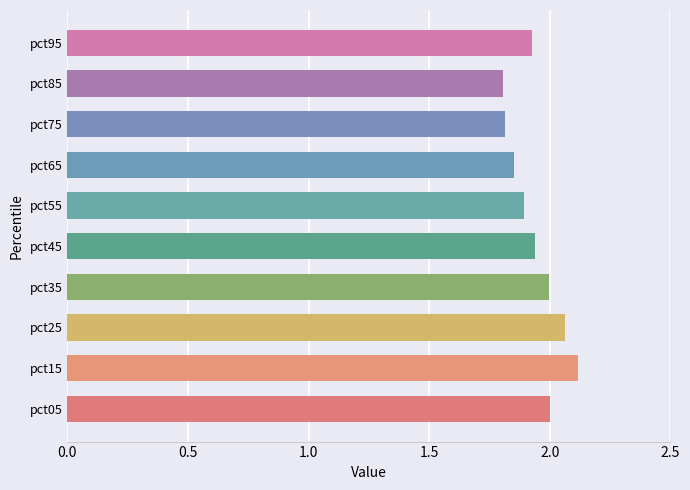

True or false: the data shows 1.9 at pct45.

True